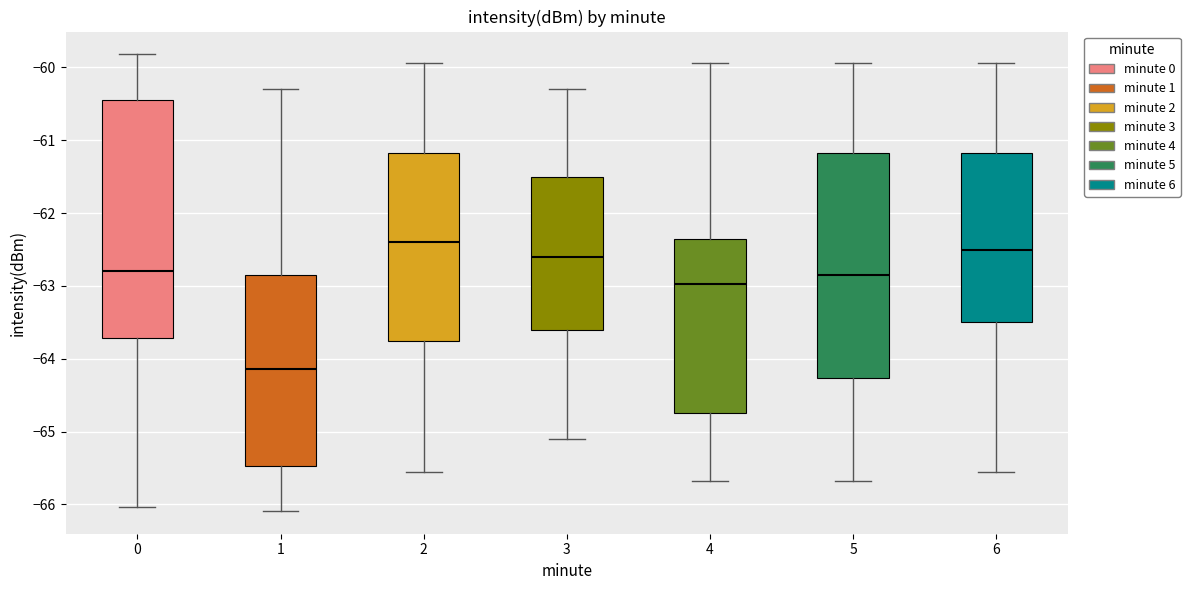

Where does the median line of the box at x = 0 sit on the y-axis? The values are not printed on the chart, so give them approximately, as read against the axis.

-62.8